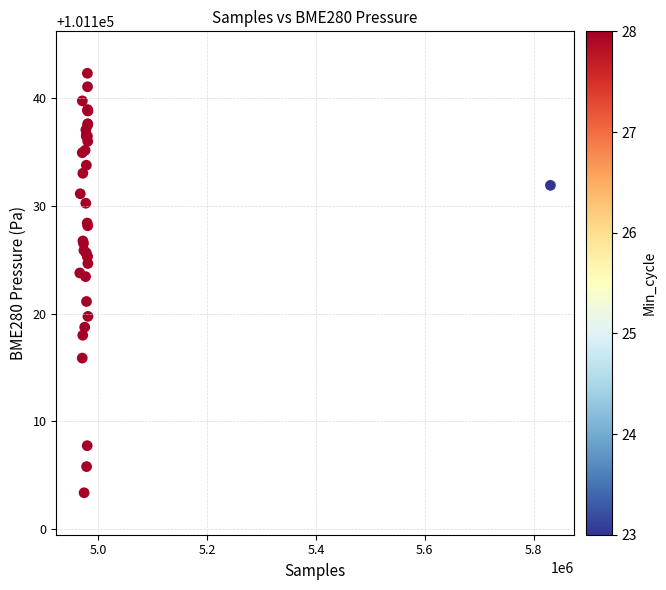

What Y value in the scatter plot is closest to 101122?

101121.1